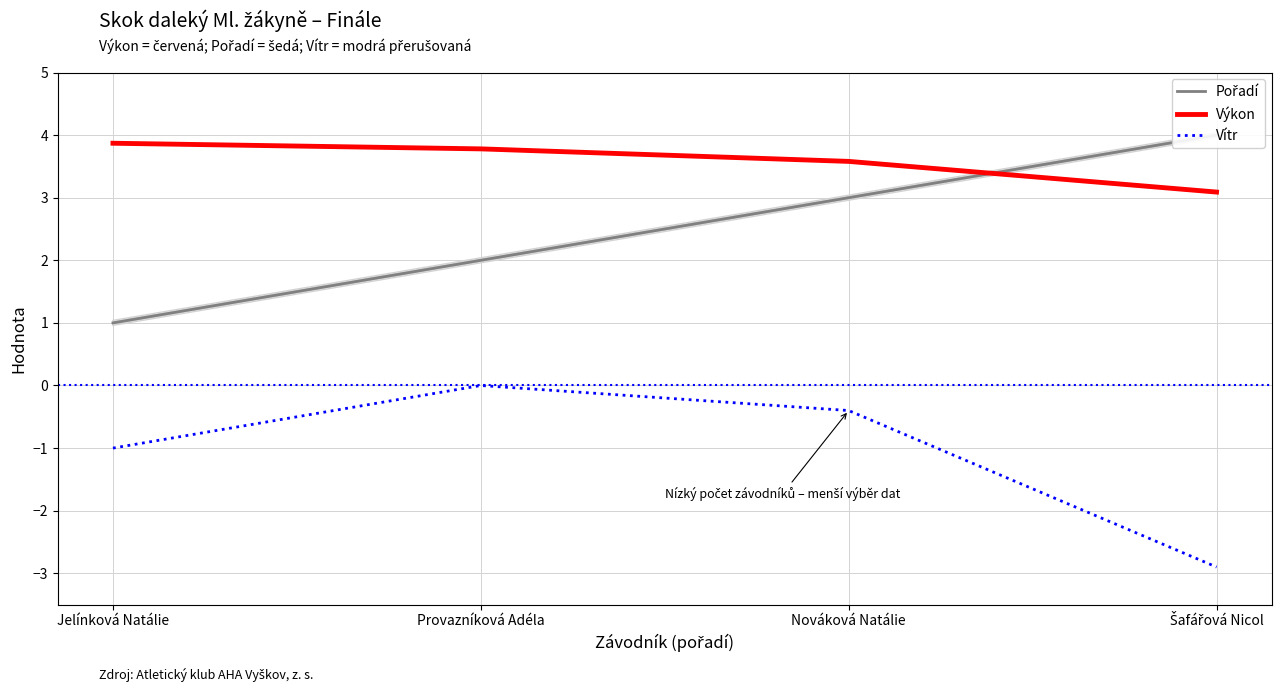

What is the label of the 4th point from the left?

Šafářová Nicol